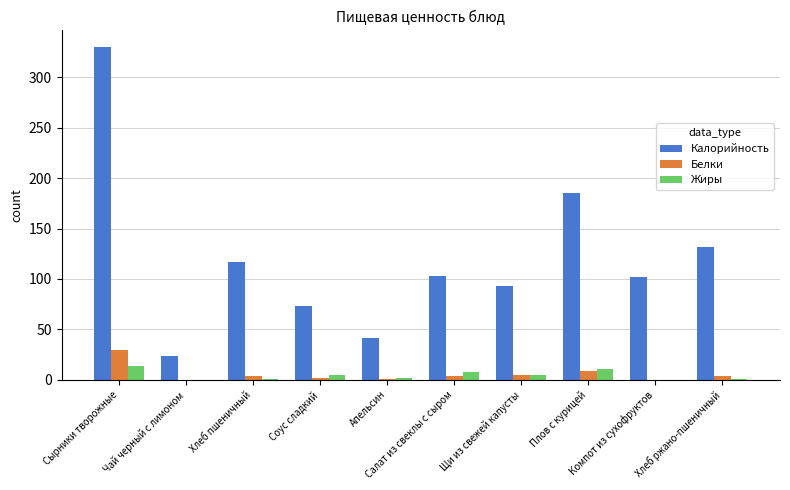

What is the maximum value for Жиры?

13.4